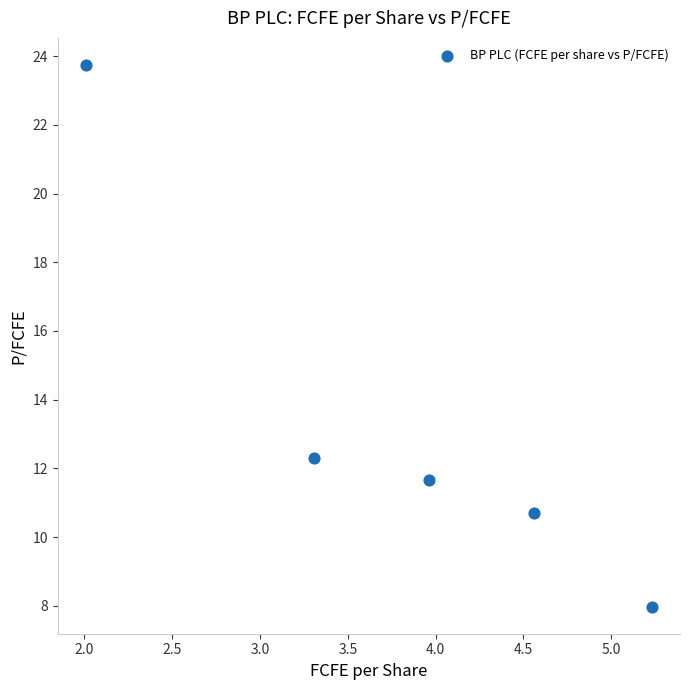

What Y value in the scatter plot is closest to 15?

12.3